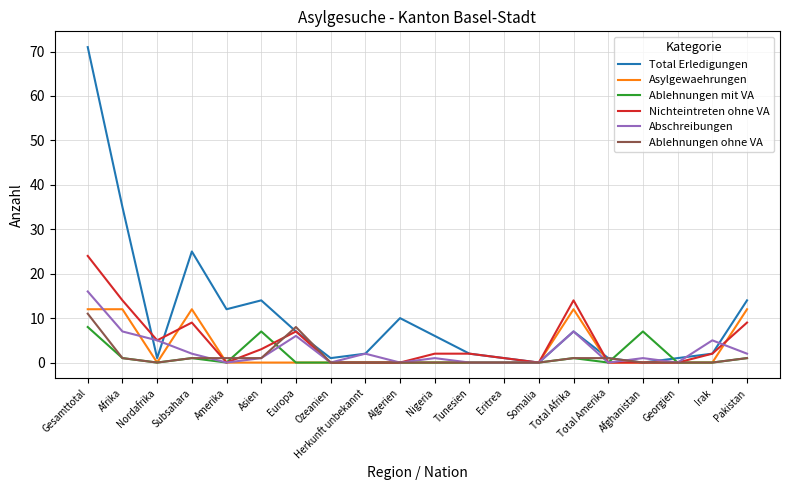

What is the sum of the Ablehnungen mit VA values at Afrika and Total Afrika?

2